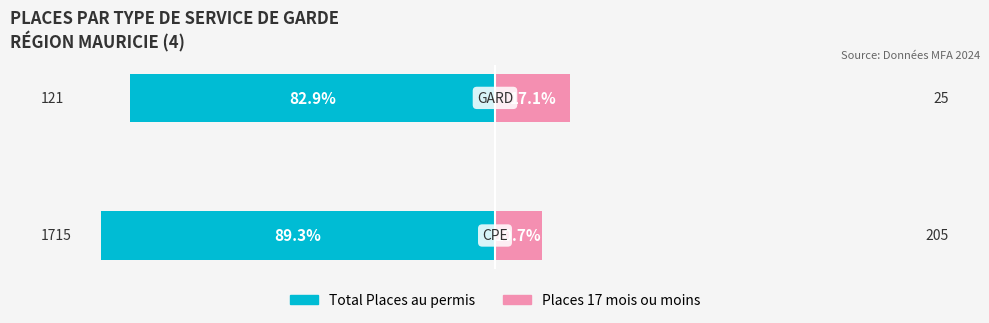

Reading left to right, list all the values displayed in this chart.

Total Places au permis: -89.3	-82.9
Places 17 mois ou moins: 10.7	17.1